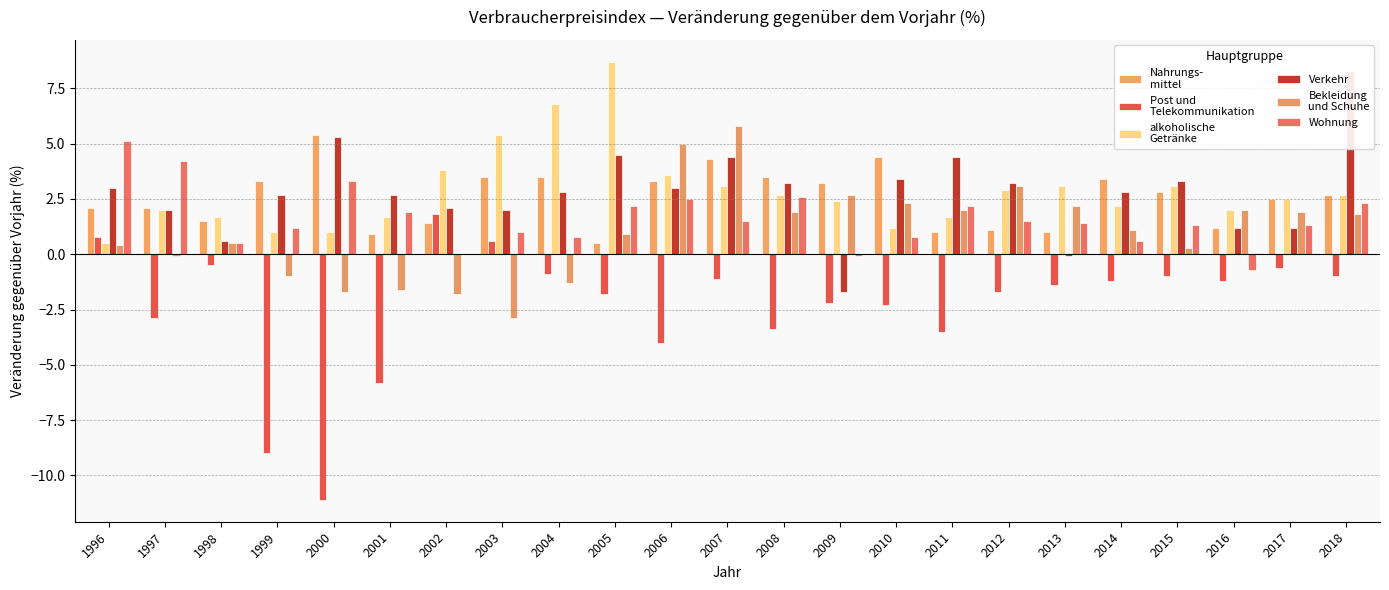

At which label does Bekleidung
und Schuhe first exceed 1?

2006